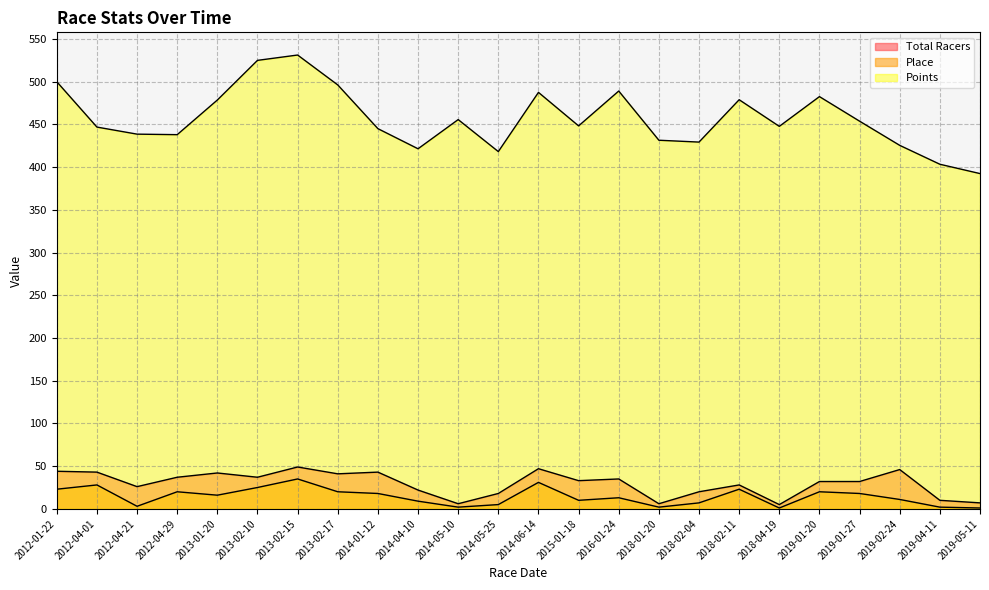

At which label does Place first exceed 16?

2012-01-22